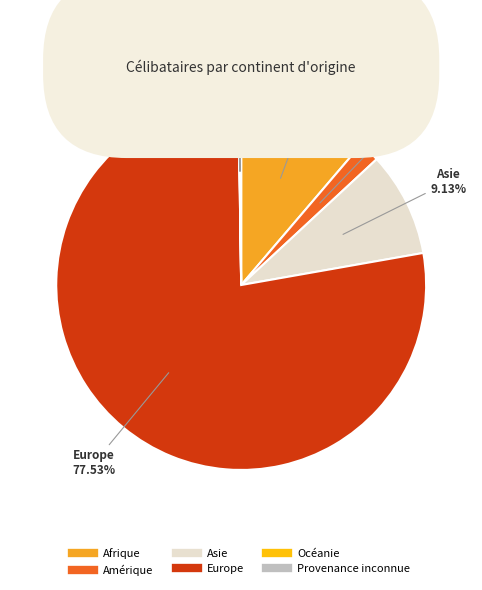

Does Europe represent more than half of the total?

Yes